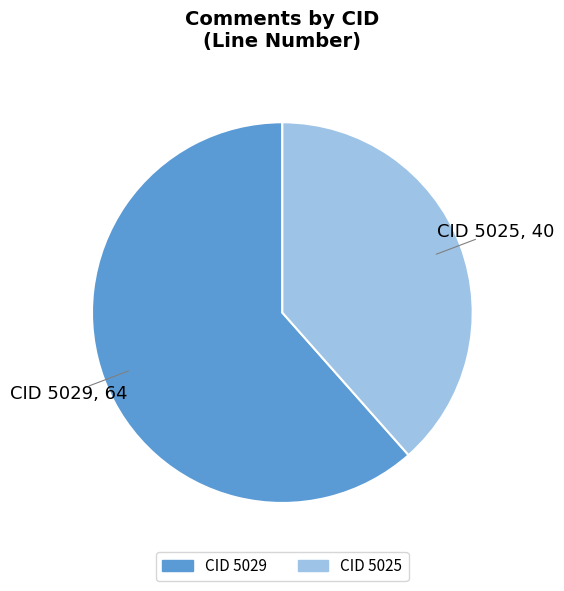

Is there a majority slice in this chart?

Yes